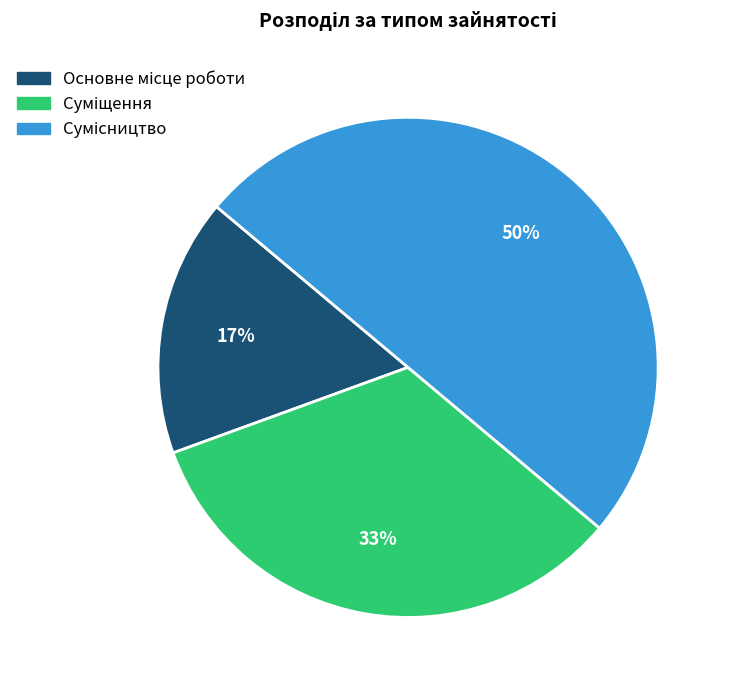

To the nearest percent, what is the average slice percentage?

33%